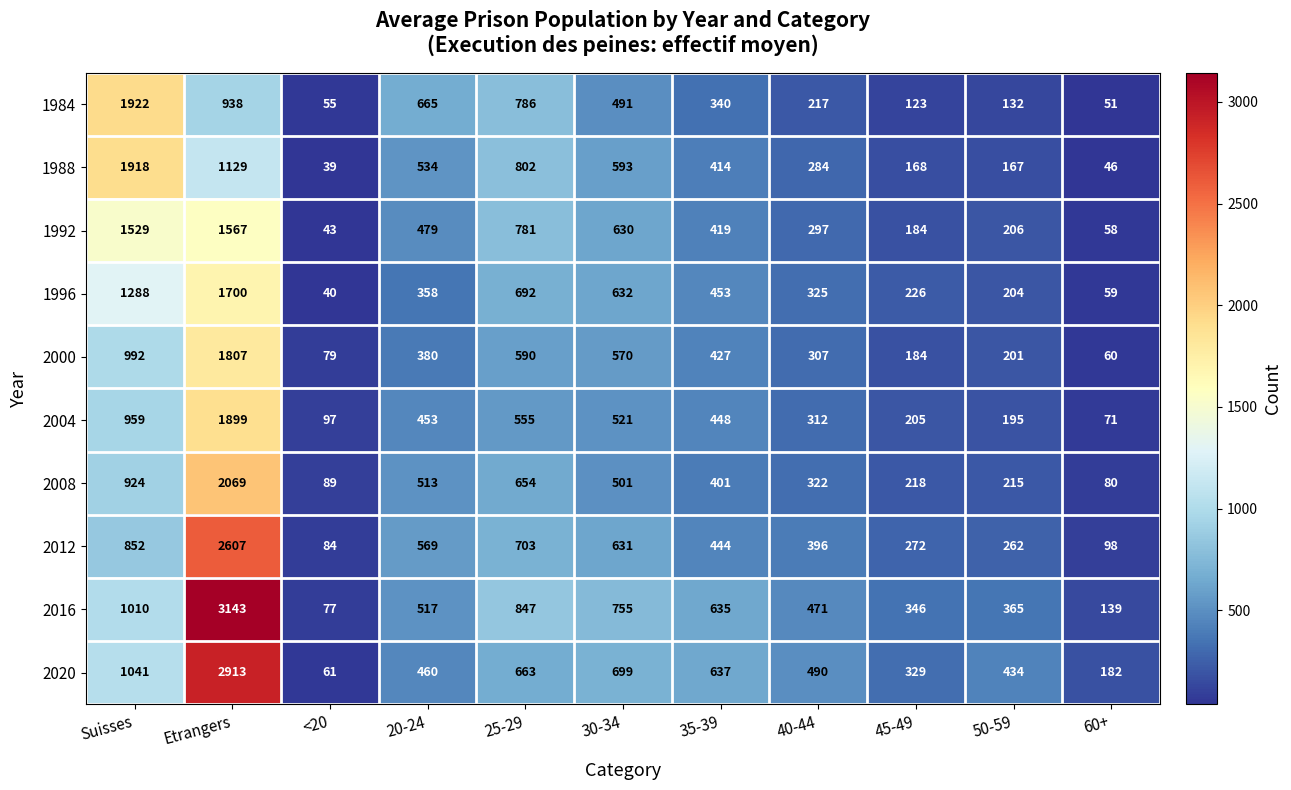

What is the average value of the 2016 series?

755